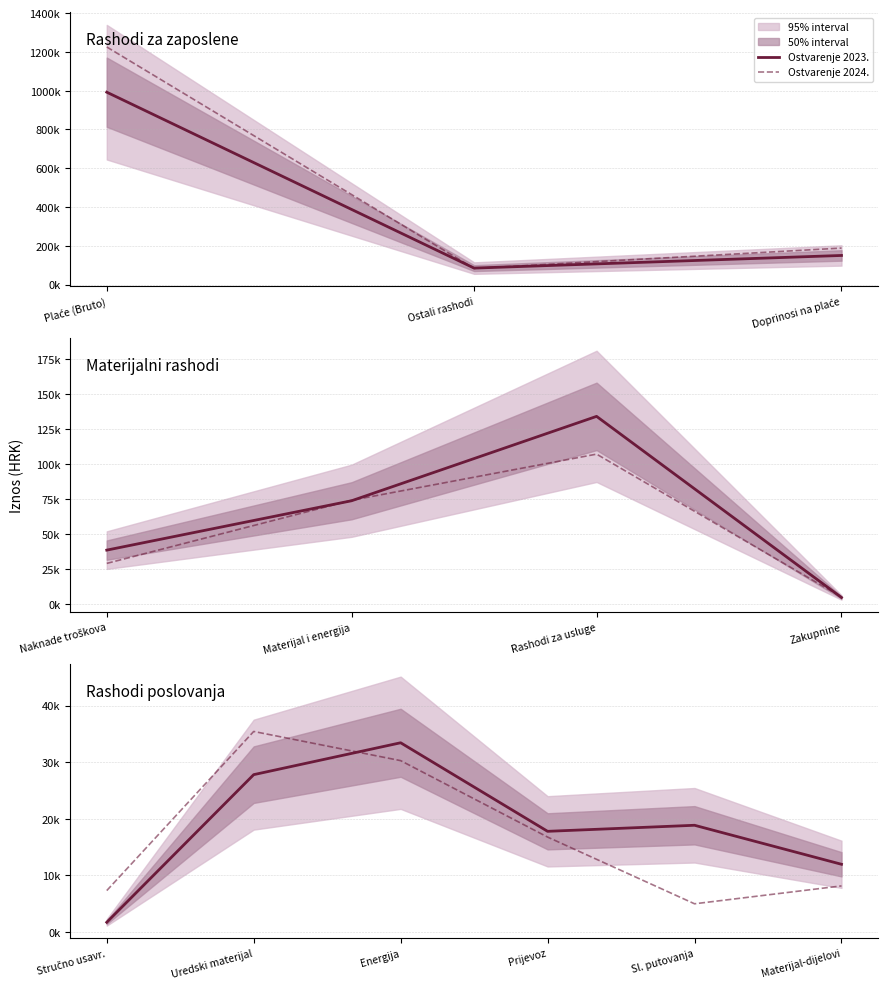

Does the chart have visible grid lines?

Yes